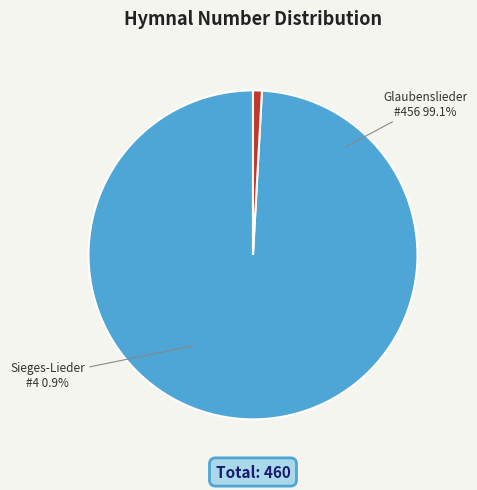

Combined, do Er lebt! Er lebt, der Siegesheld! (SL4V1916 #4) and Er lebt! Er lebt, der Siegesheld (GL2001 #456) account for over 50%?

Yes